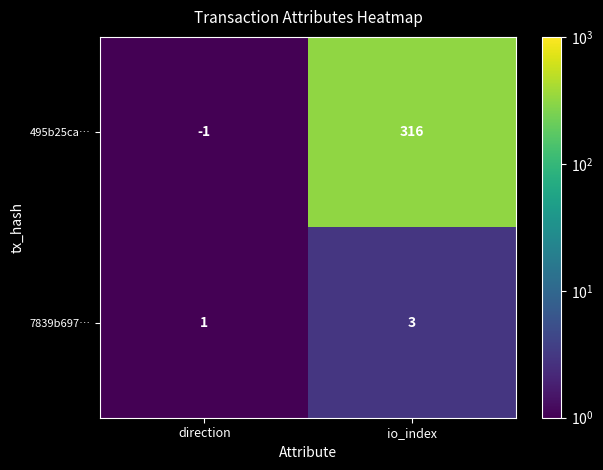

At direction, list the series in order from largest to smallest.

7839b697…, 495b25ca…